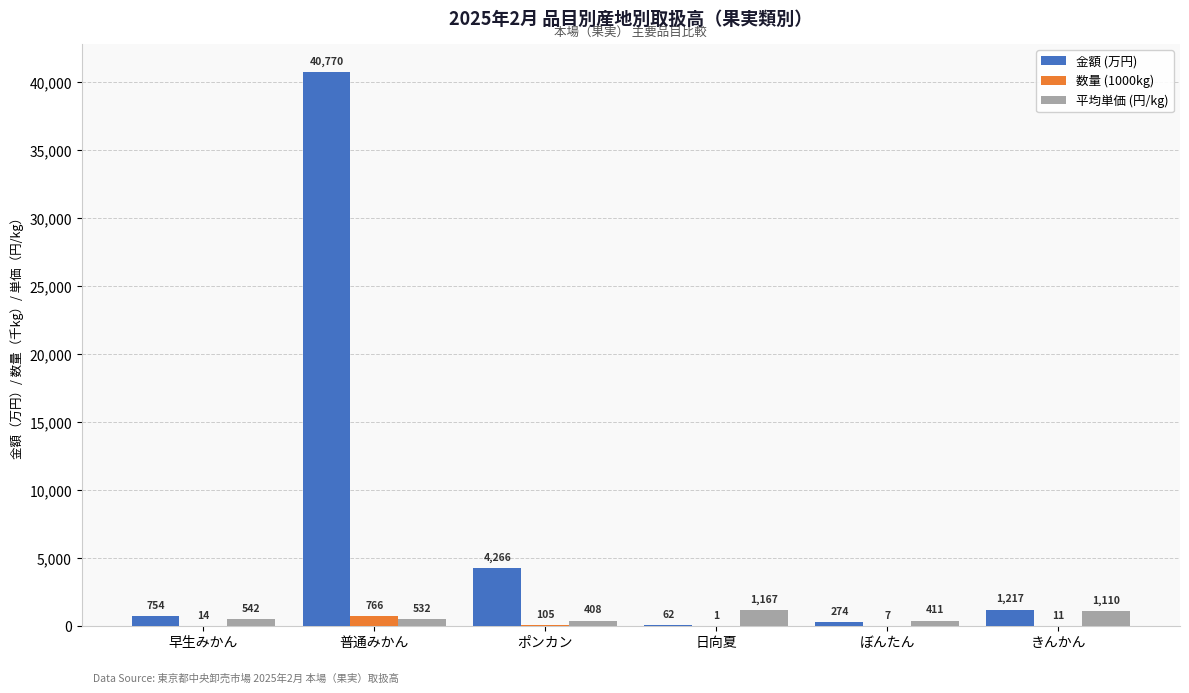

What is the sum of the 平均単価 (円/kg) values at ポンカン and 早生みかん?

950.0